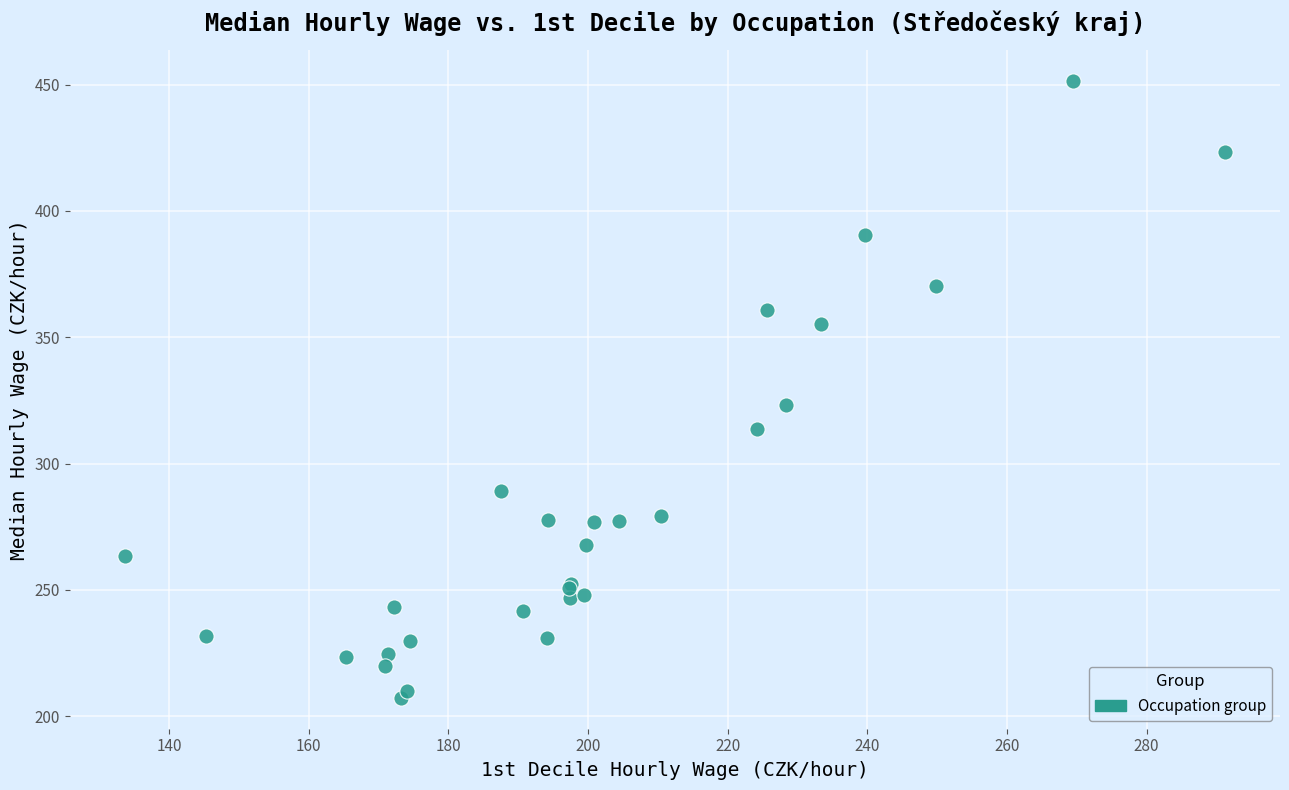

What Y value in the scatter plot is closest to 329?

323.2